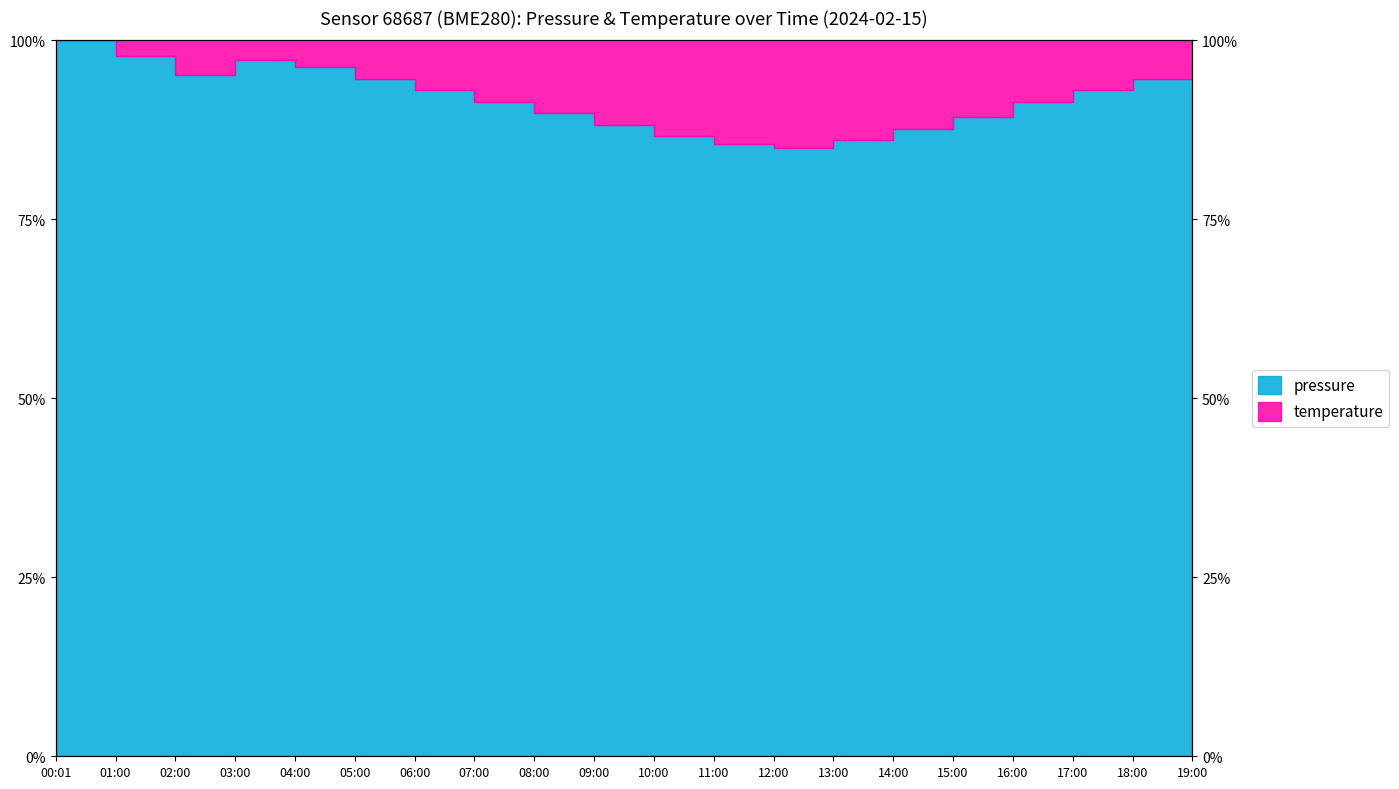

What position from the left is 18:00?

19